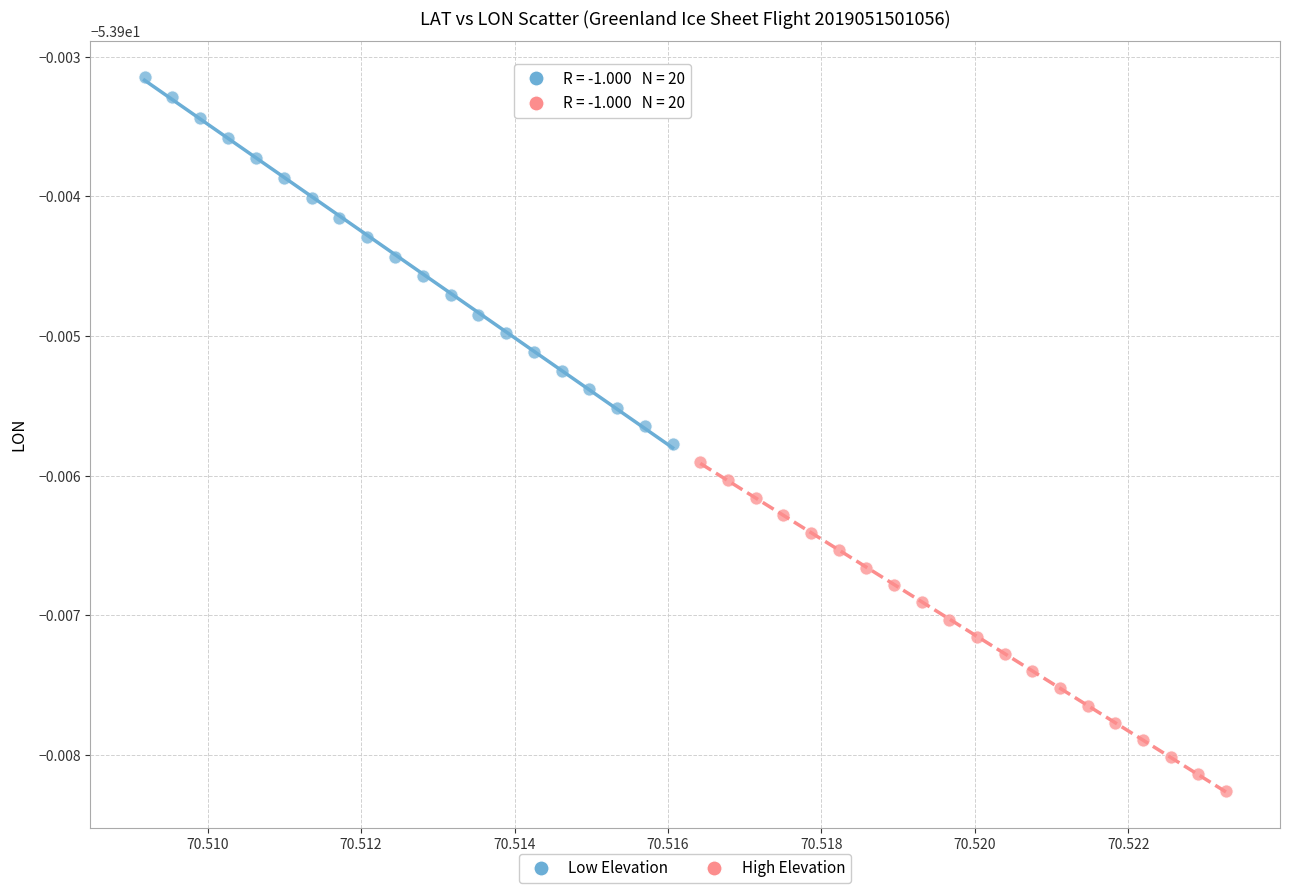

Which series contains the lowest Y value?

High Elevation